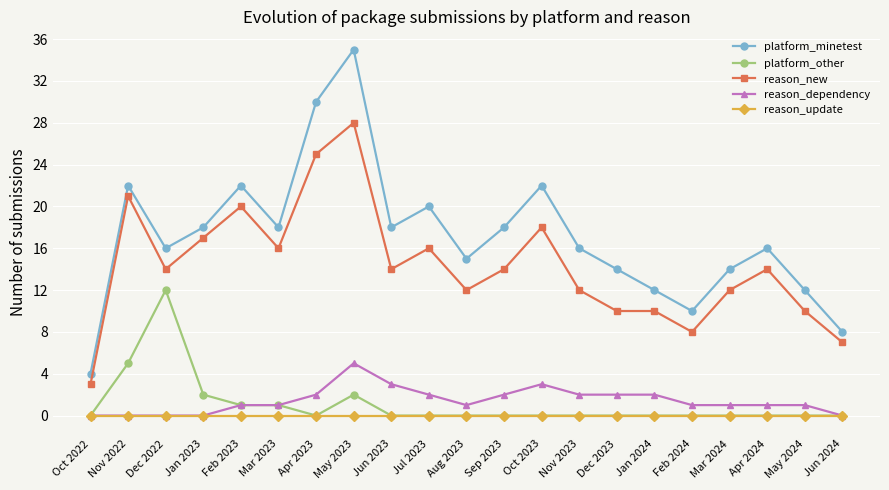

What is the total value across all series at Feb 2023?

44